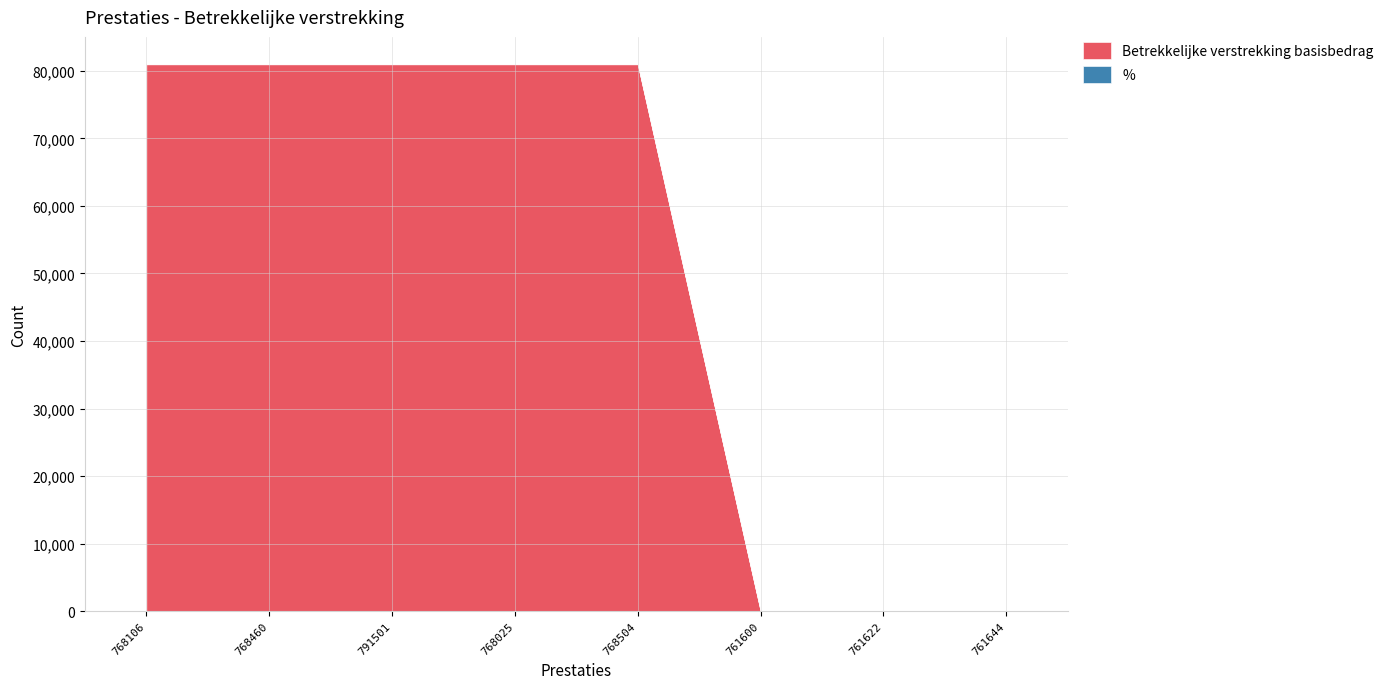

The value of % at 761644 is 0. True or false?

False